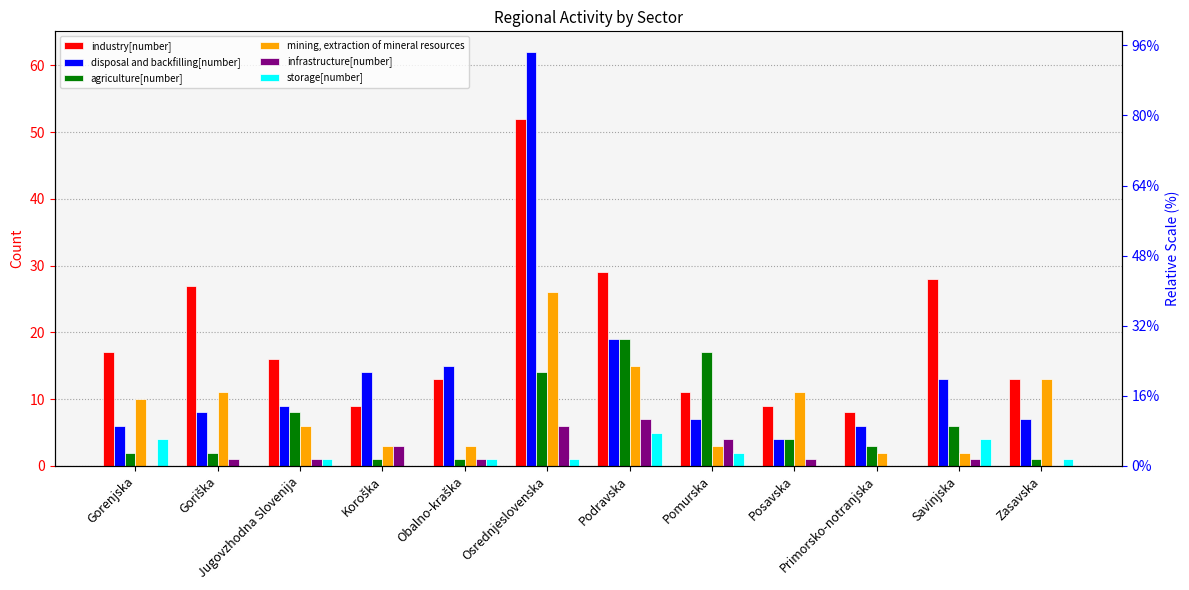

Does the chart contain any negative values?

No